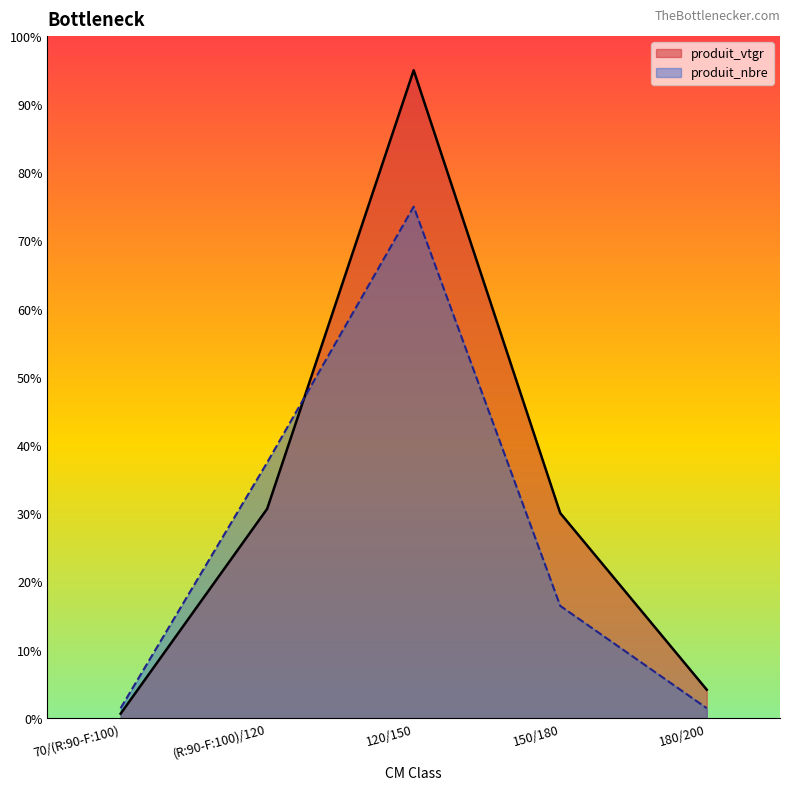

How many times do produit_nbre and produit_vtgr cross each other?

1